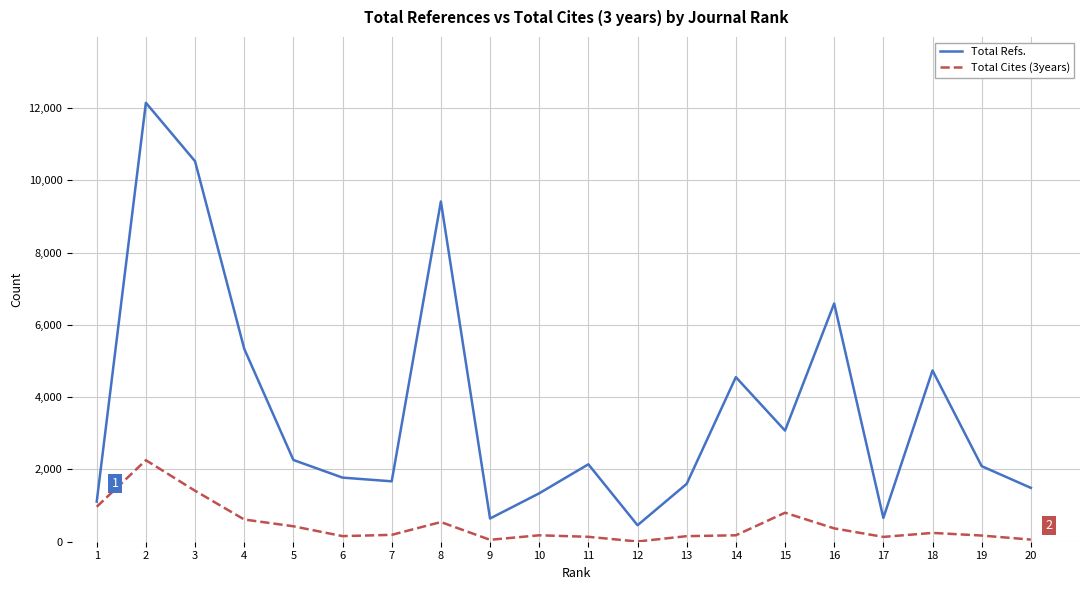

How many distinct data groups are displayed?

2